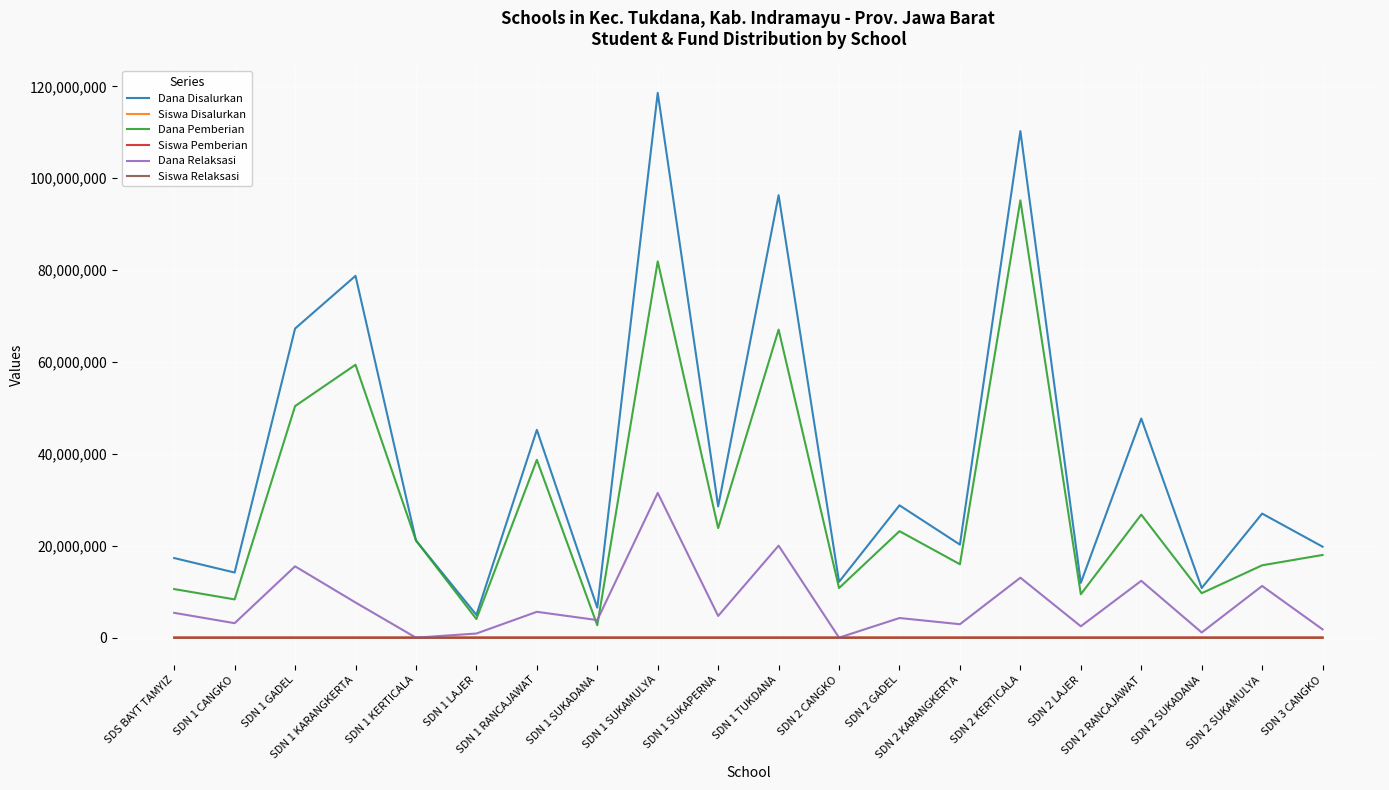

Which series changed the most between SDN 1 KERTICALA and SDN 1 RANCAJAWAT?

Dana Disalurkan